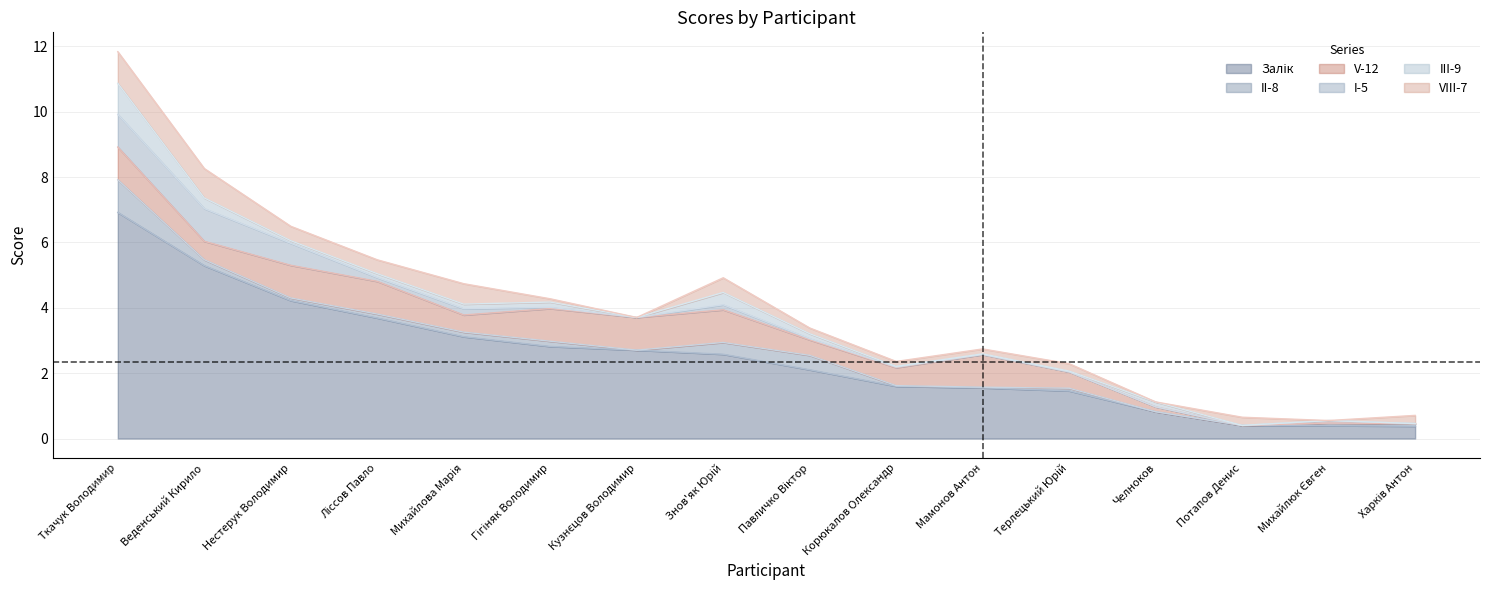

True or false: Залік has a value of 2.1 at Павличко Віктор.

True